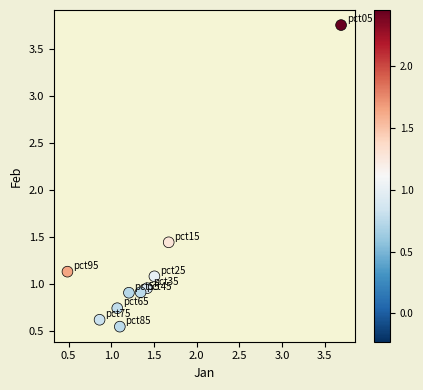

What is the average Y value?

1.2